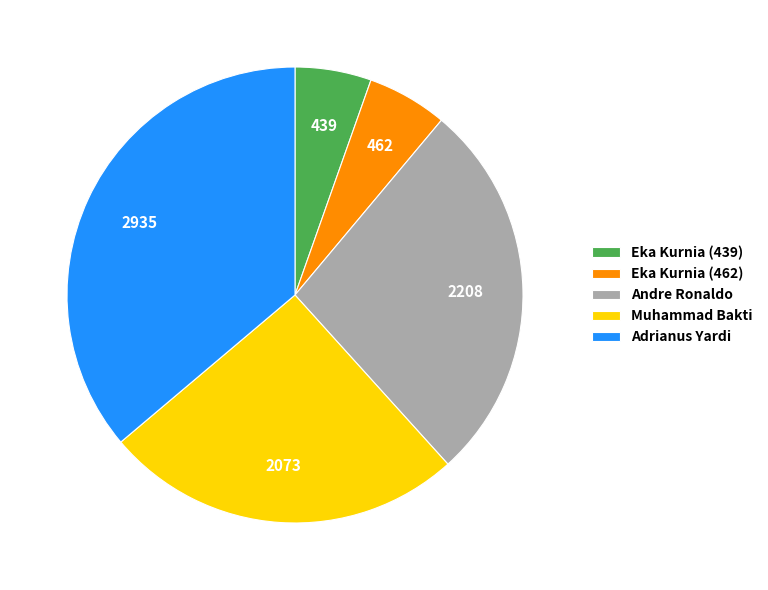

Which has a higher value, Muhammad Bakti or Eka Kurnia (439)?

Muhammad Bakti